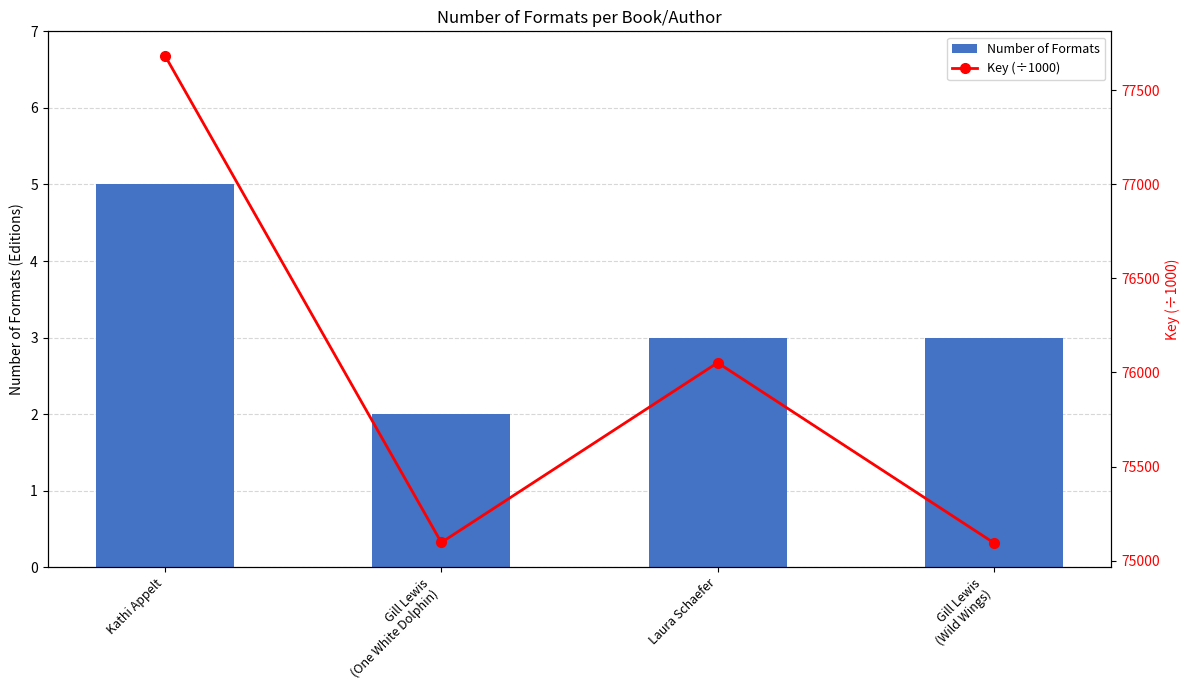

What position from the right is Kathi Appelt?

4